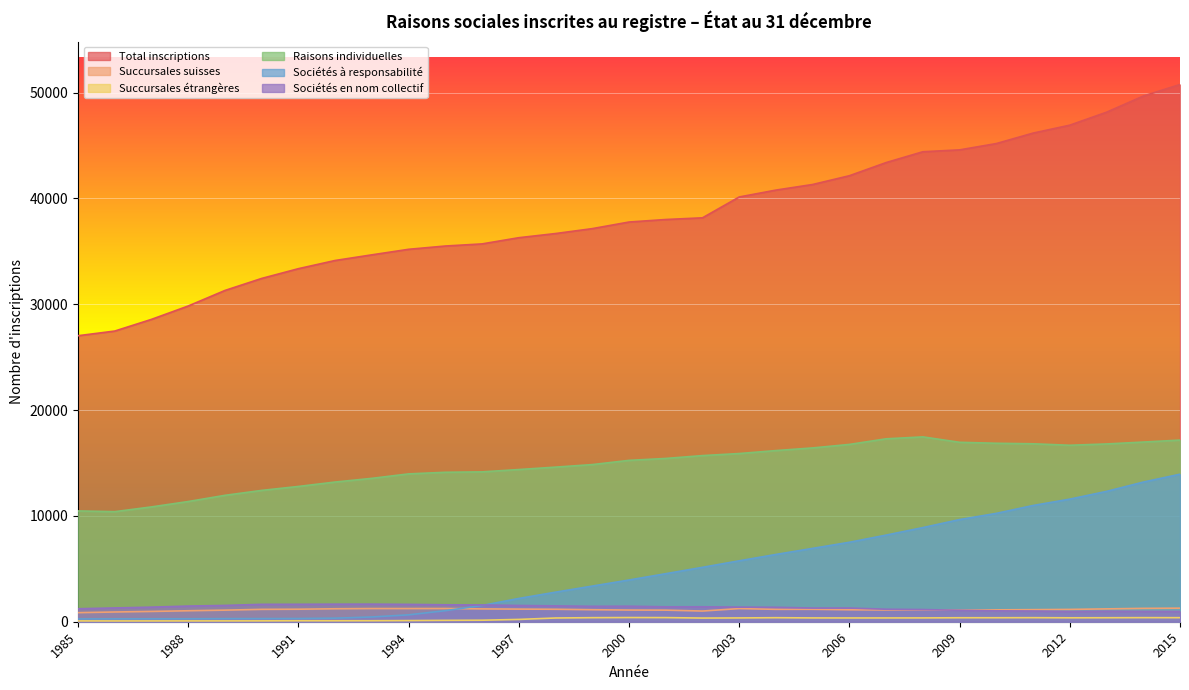

Rank the series at 2002 from highest to lowest value.

Total inscriptions, Raisons individuelles, Sociétés à responsabilité, Sociétés en nom collectif, Succursales suisses, Succursales étrangères